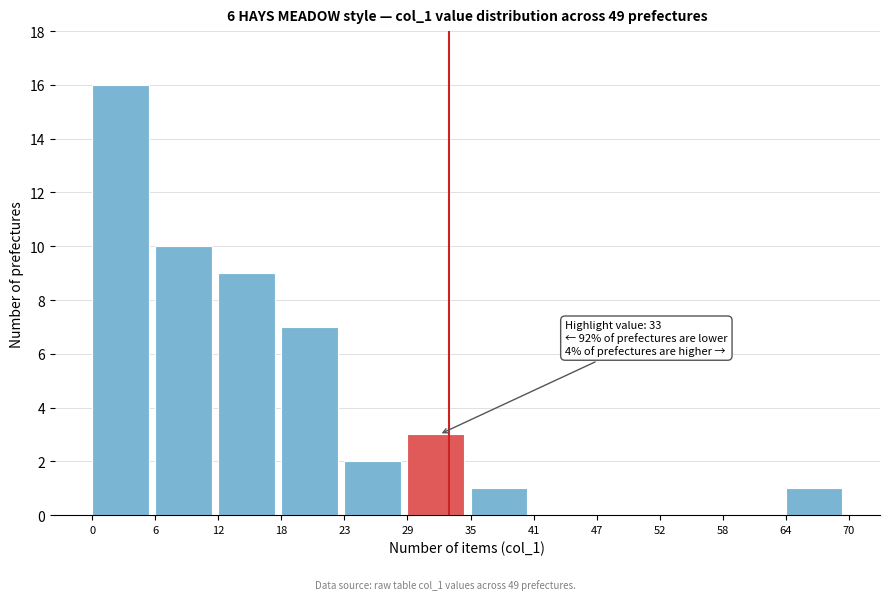

Which range on the x-axis has the tallest bar?

0 to 6